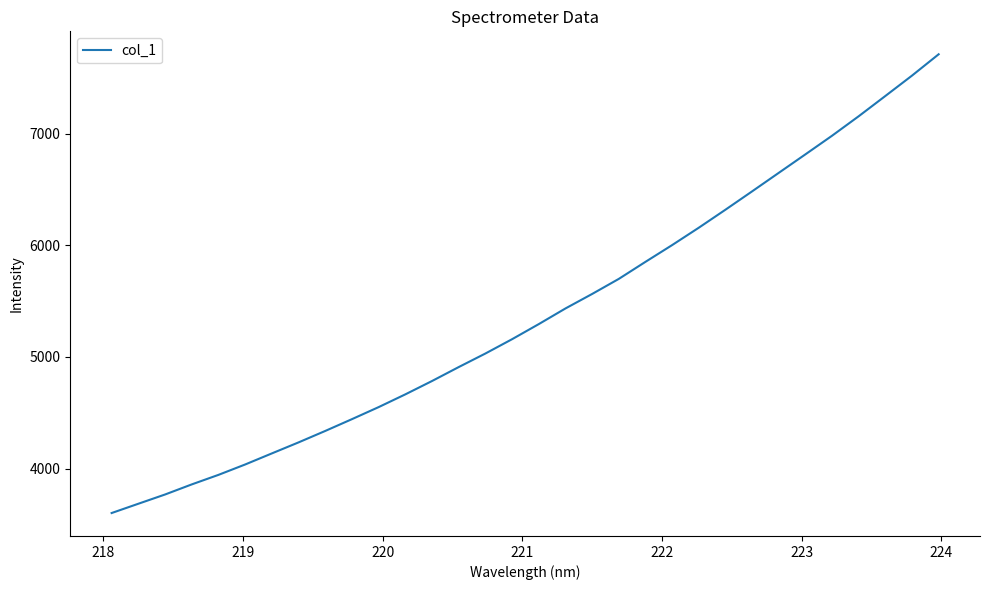

What is the greatest value displayed?

7711.8